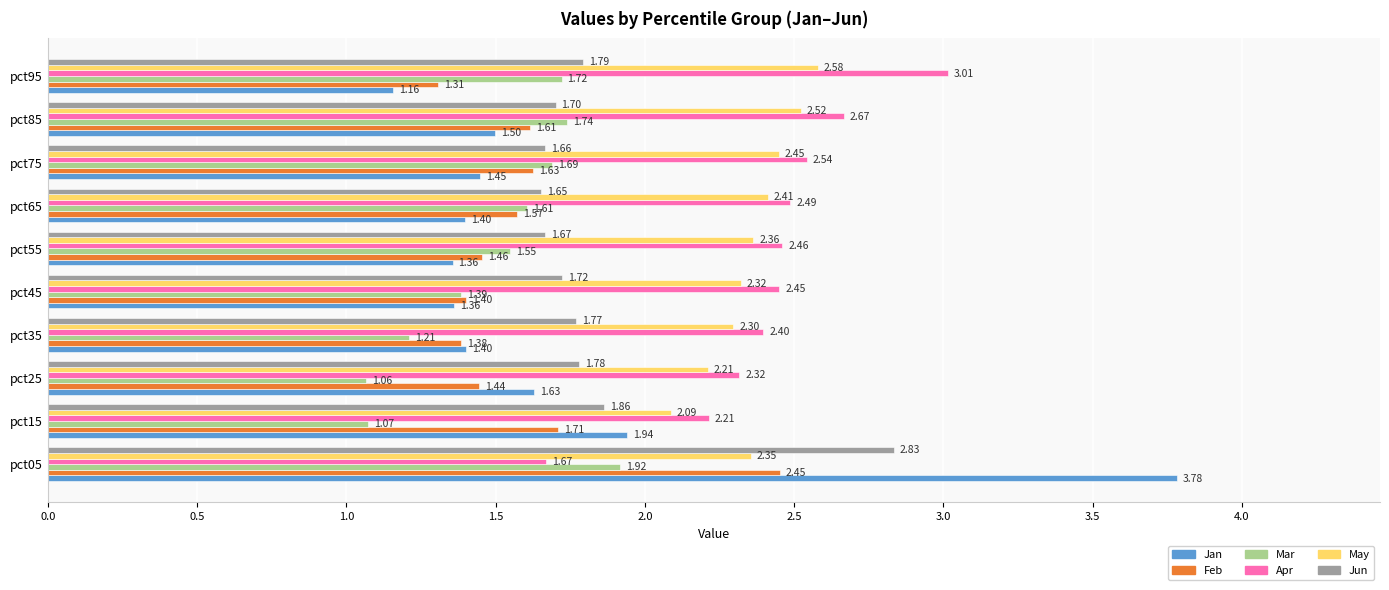

What is the difference between the Jan values at pct15 and pct85?

0.4